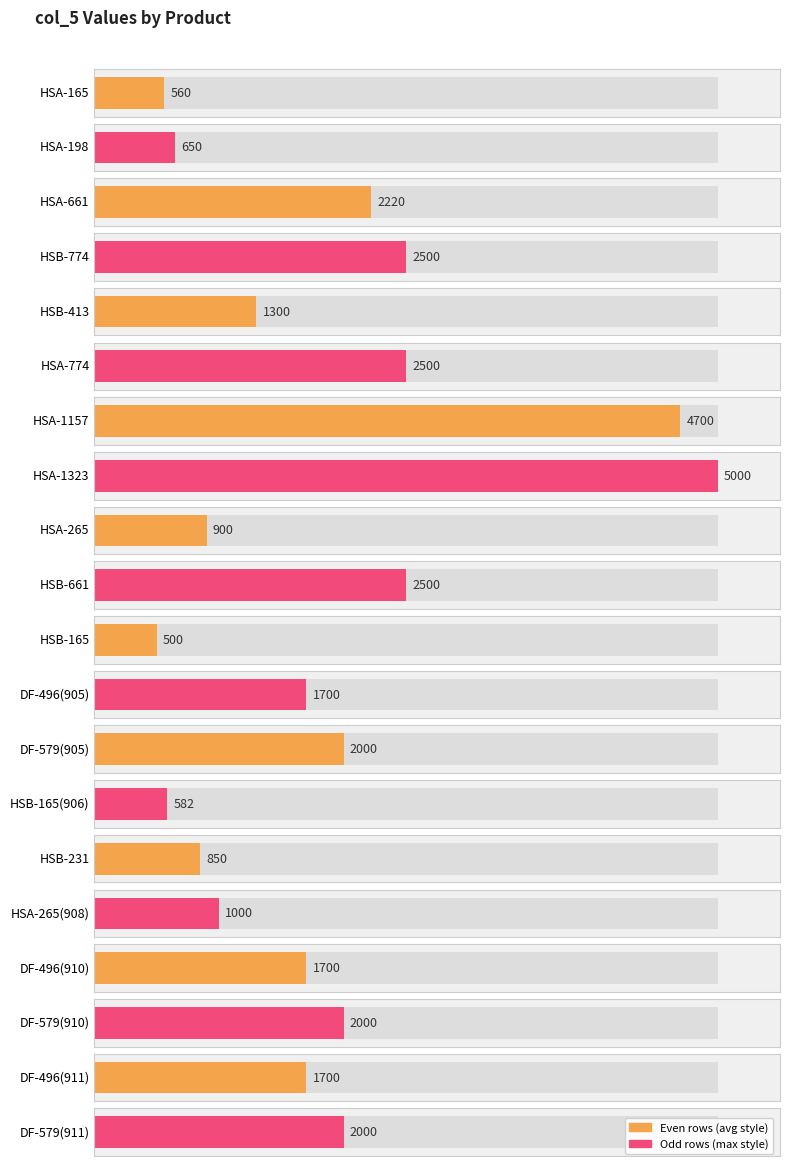

At which label is the value closest to 2750?

HSB-774